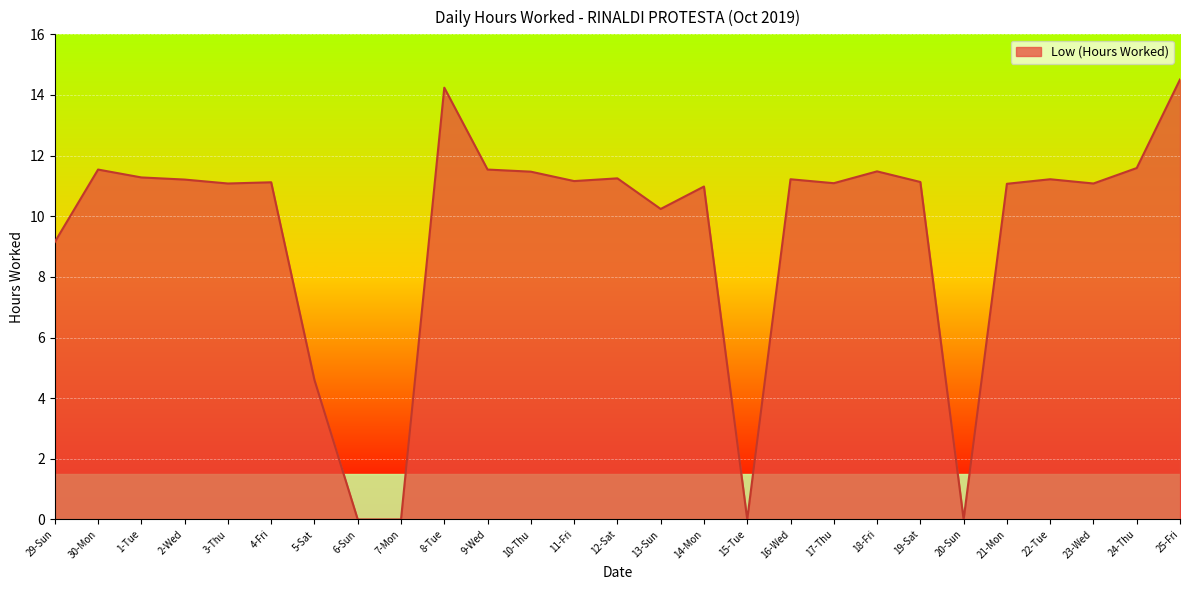

Where does the data first go above 11?

30-Mon